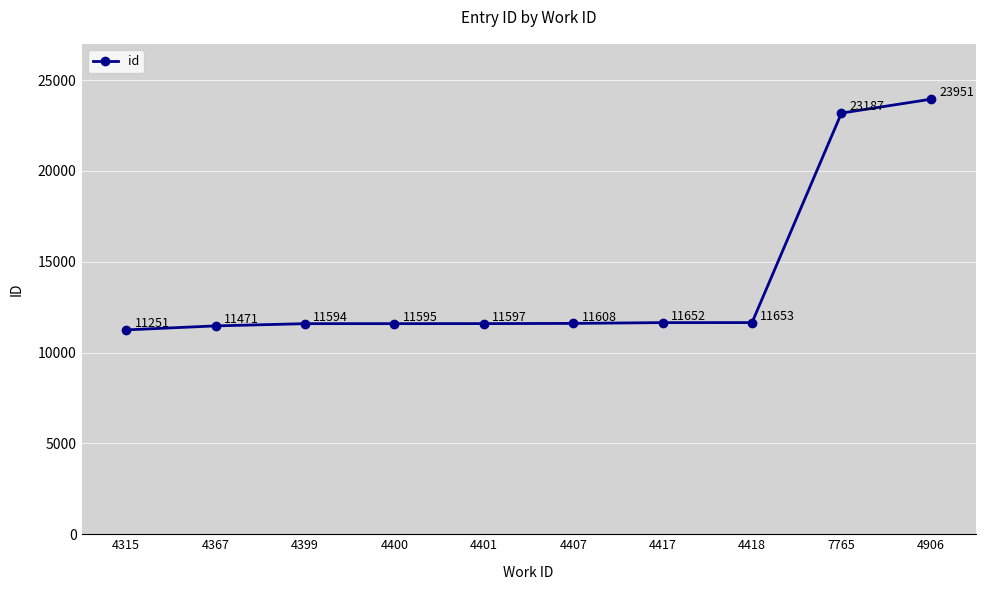

Reading left to right, extract all data points from this chart.

11251	11471	11594	11595	11597	11608	11652	11653	23187	23951